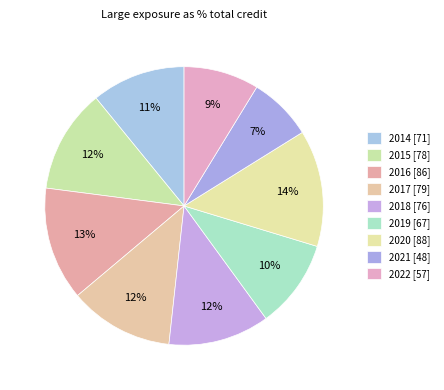

How many segments does this pie chart have?

9